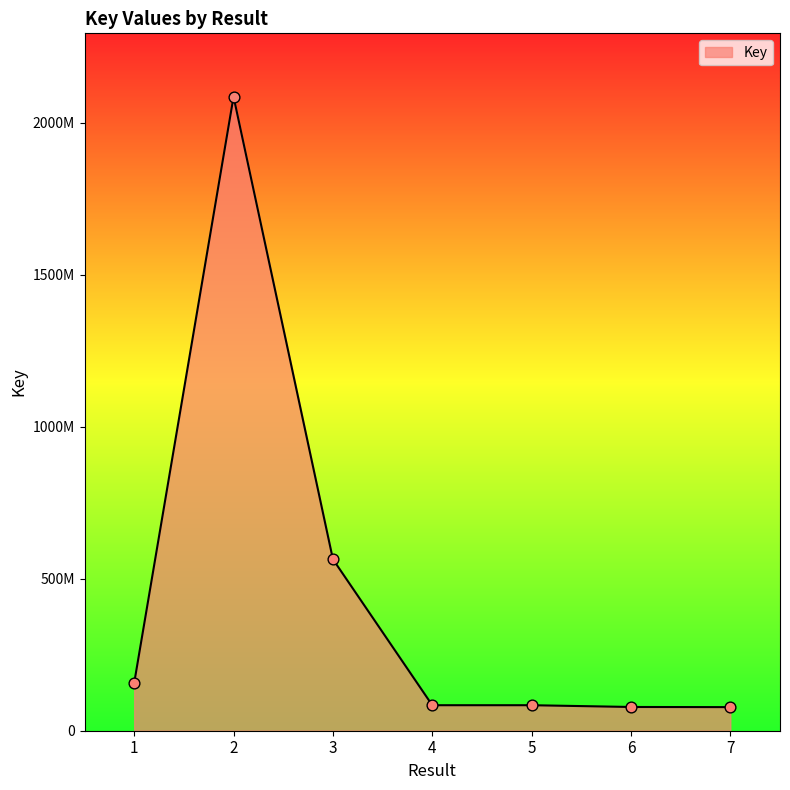

Is this an area chart (filled region under the line)?

Yes